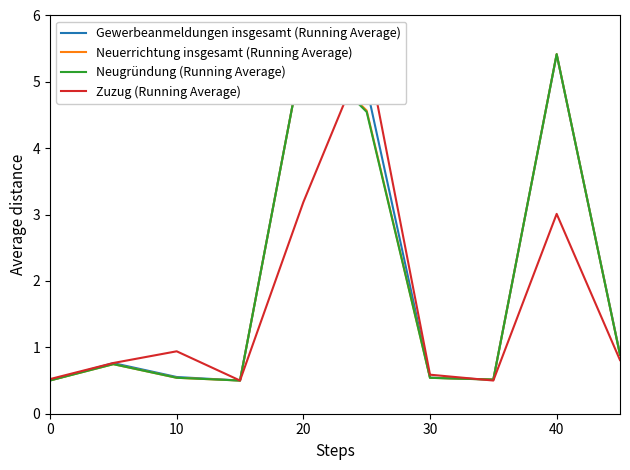

Which series ends up on top after the final intersection of Neugründung (Running Average) and Gewerbeanmeldungen insgesamt (Running Average)?

Gewerbeanmeldungen insgesamt (Running Average)